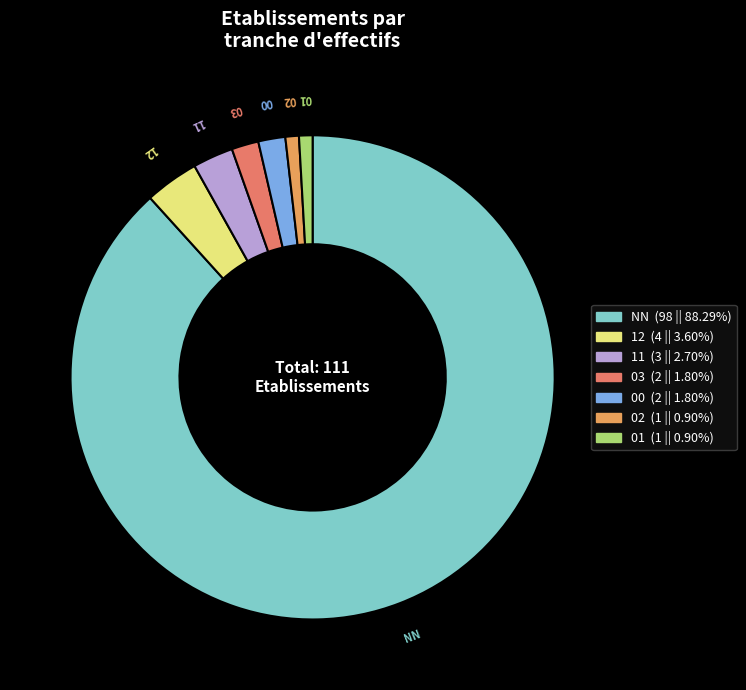

Is it true that NN is 88% of the pie?

True